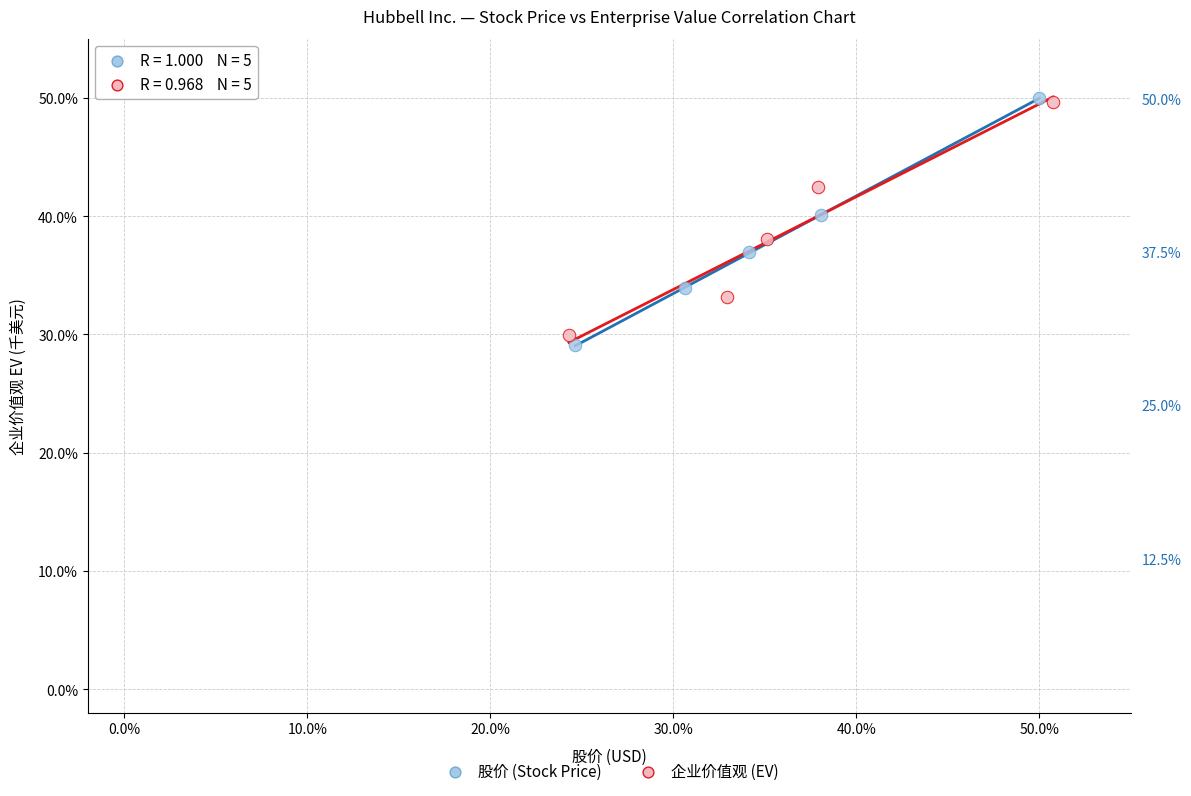

Which series has the largest Y range (max minus min)?

股价 (Stock Price)